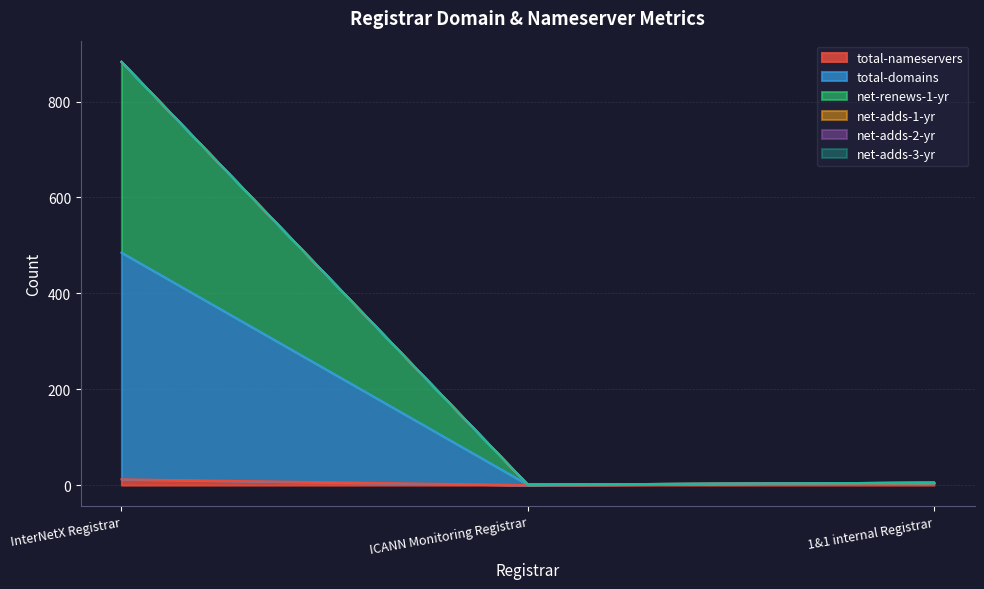

The value of total-domains at 1&1 internal Registrar is 5. True or false?

True